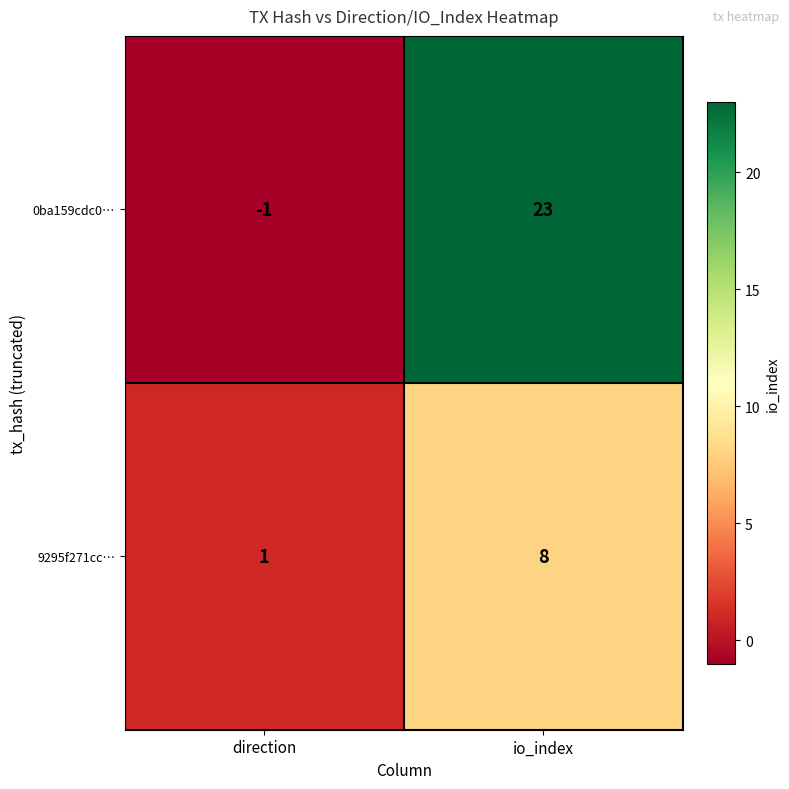

The value of 0ba159cdc0… at direction is 0. True or false?

False